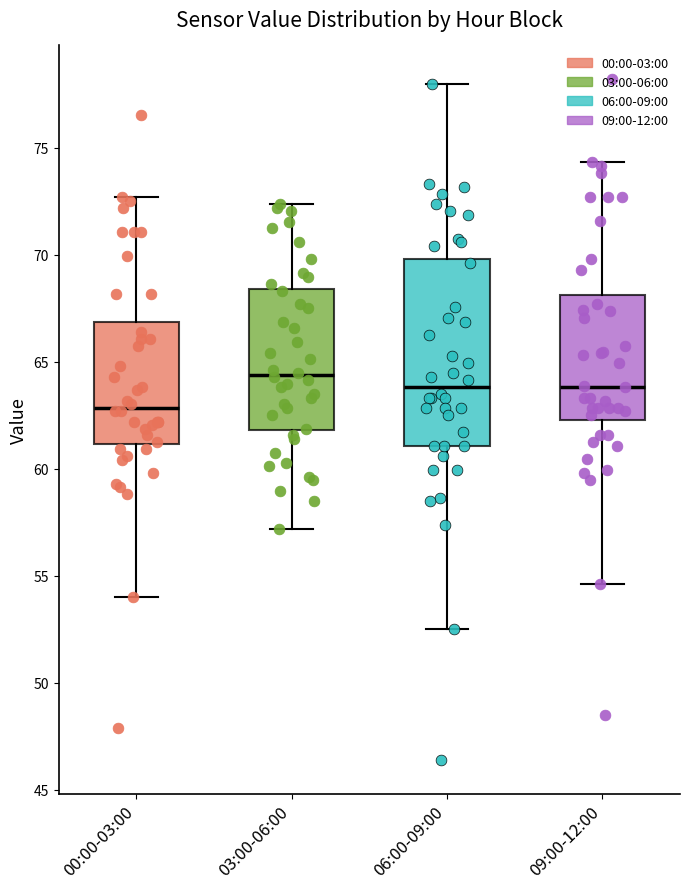

Reading left to right, transcribe this box plot: for each box, give where its median line is, the range the box spans, and where its two whiskers end, as read against the y-axis. The values are not printed on the chart, so give them approximately, as read against the axis.

00:00-03:00: median 63.0, box 61.0 to 67.0, whiskers 54.0 to 72.5
03:00-06:00: median 64.5, box 62.0 to 68.5, whiskers 57.0 to 72.5
06:00-09:00: median 64.0, box 61.0 to 70.0, whiskers 52.5 to 78.0
09:00-12:00: median 64.0, box 62.5 to 68.0, whiskers 54.5 to 74.5